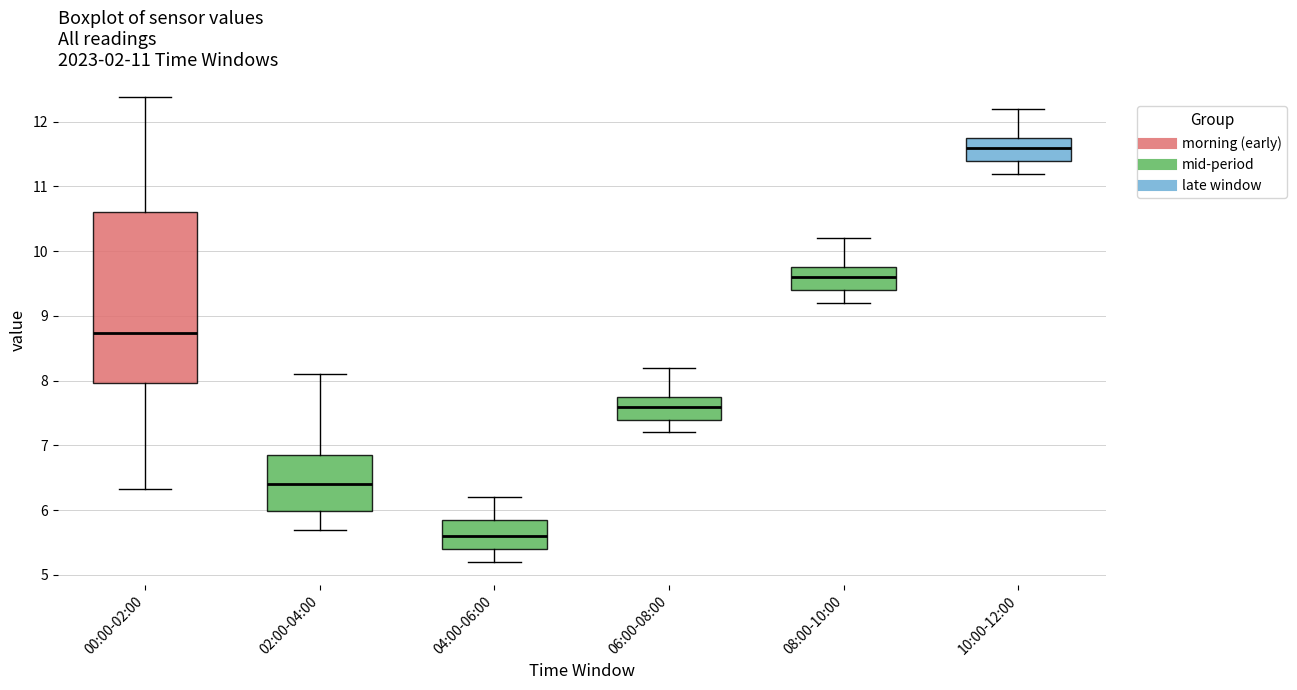

Comparing the boxes themselves (not the whiskers), which one is the tallest?

00:00-02:00